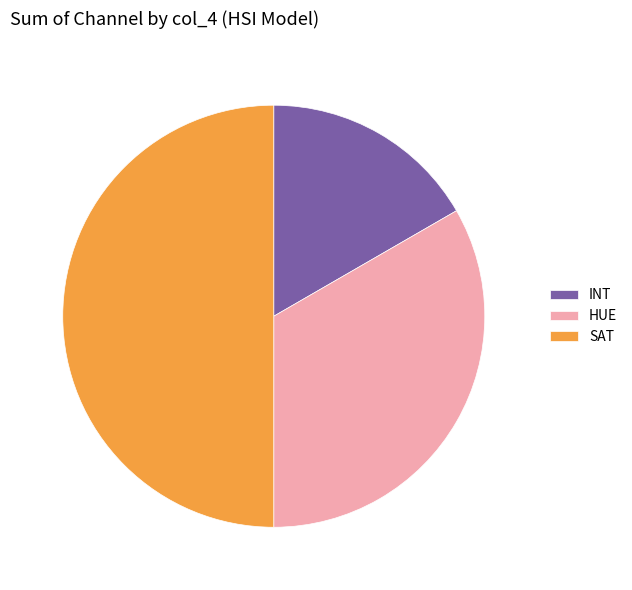

Which has a higher value, HUE or INT?

HUE